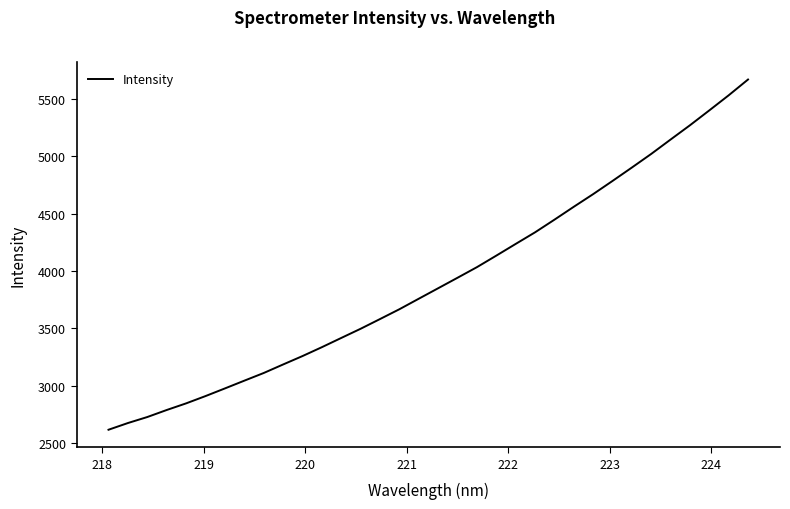

What is the greatest value displayed?

5667.3